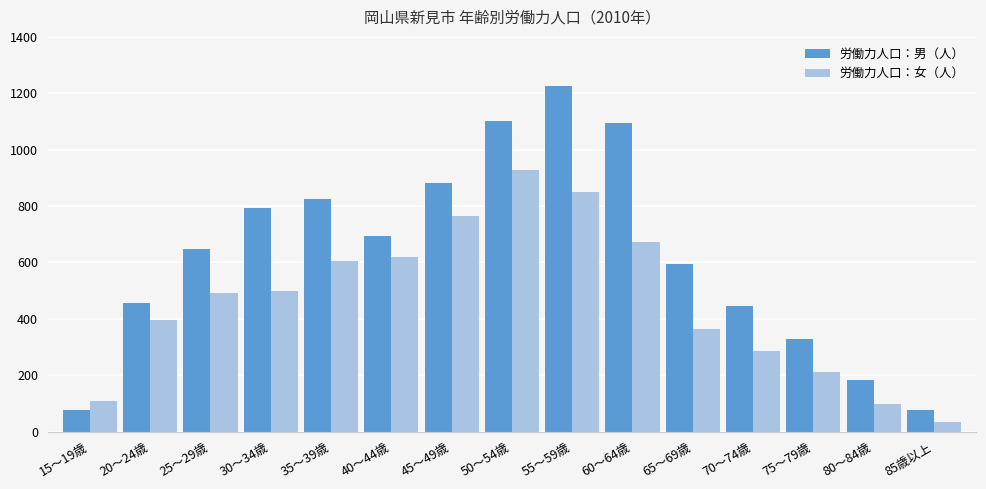

Is it true that 労働力人口：女（人） equals 584 at 20～24歳?

False